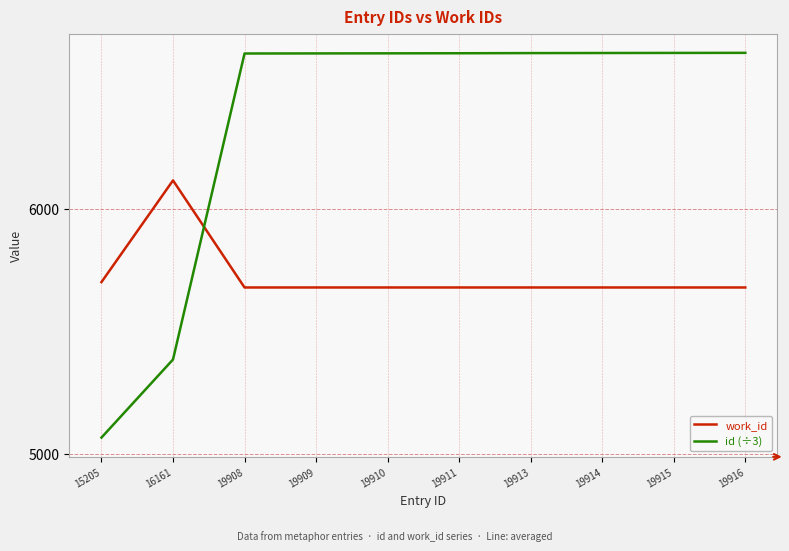

What is the sum of the work_id values at 19909 and 19908?

11362.0